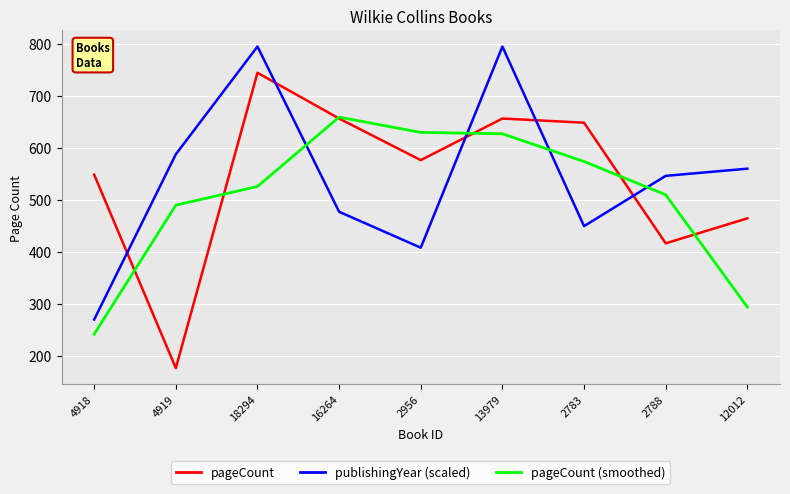

What is the difference between the second highest and minimum values in the pageCount series?

480.0